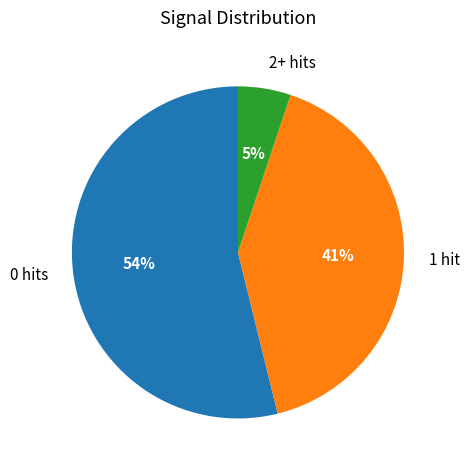

To the nearest percent, what is the difference between the largest and smallest slice percentages?

49%